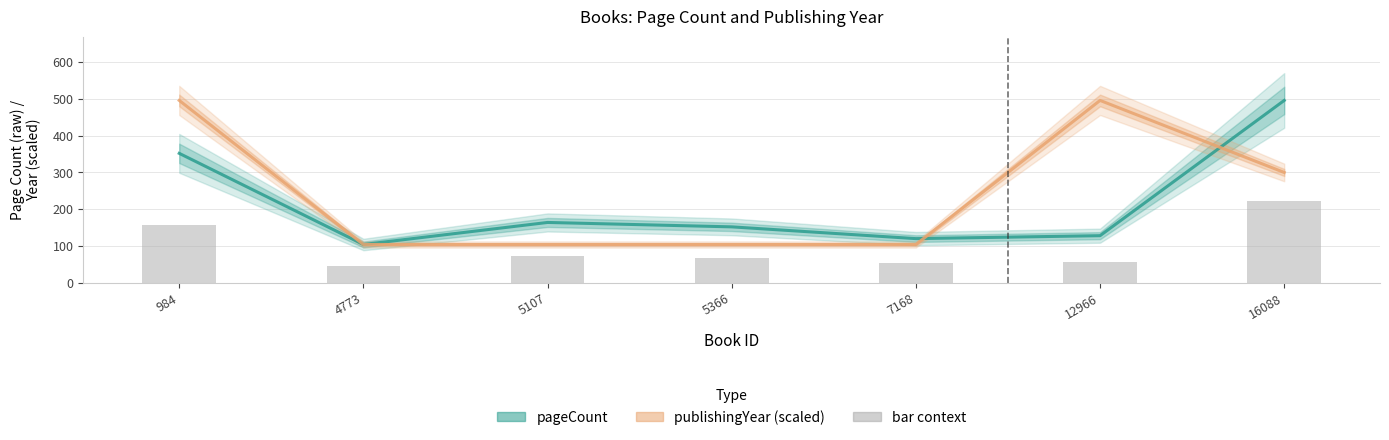

Which series has the largest range (max minus min)?

pageCount